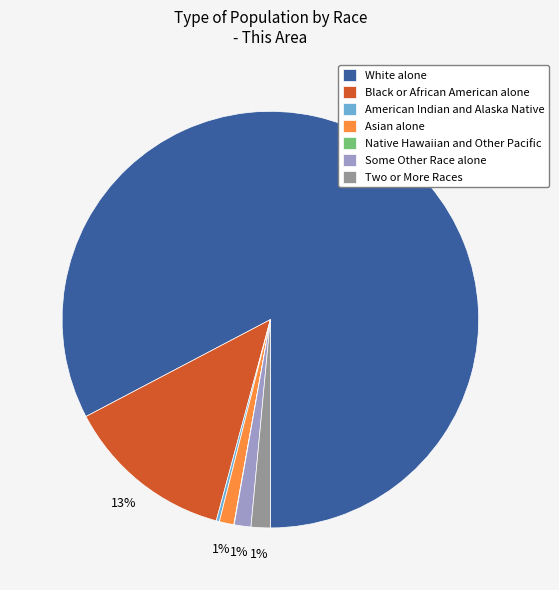

To the nearest percent, what portion does Two or More Races represent?

1%